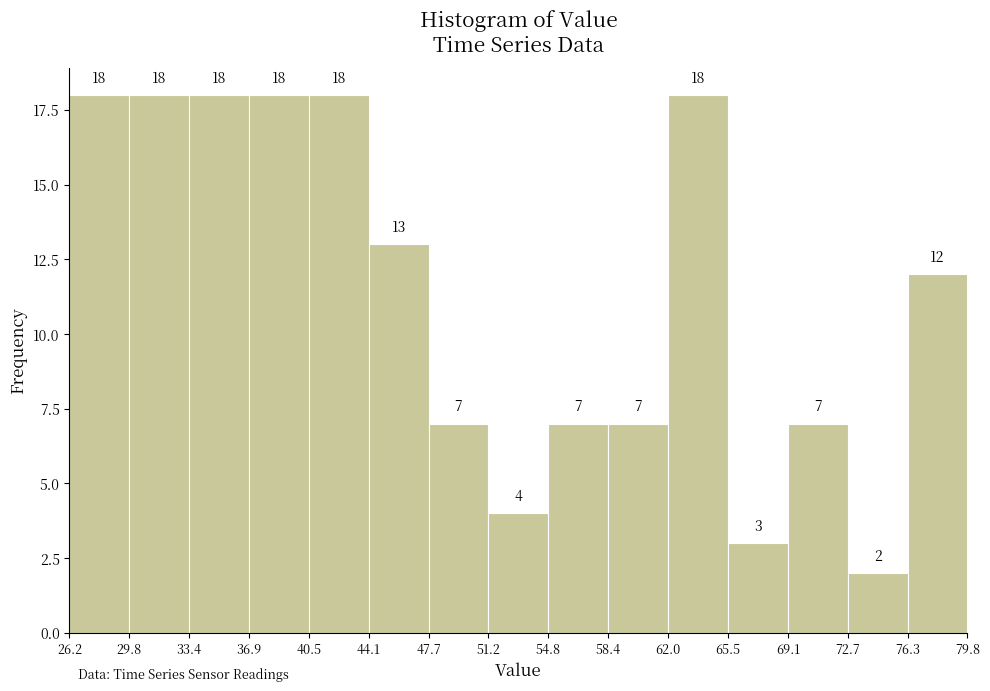

Reading left to right, transcribe this chart: for each bar, give the range it covers on the x-axis and its height.

26.2 to 29.8: 18
29.8 to 33.4: 18
33.4 to 36.9: 18
36.9 to 40.5: 18
40.5 to 44.1: 18
44.1 to 47.7: 13
47.7 to 51.2: 7
51.2 to 54.8: 4
54.8 to 58.4: 7
58.4 to 62.0: 7
62.0 to 65.5: 18
65.5 to 69.1: 3
69.1 to 72.7: 7
72.7 to 76.3: 2
76.3 to 79.8: 12